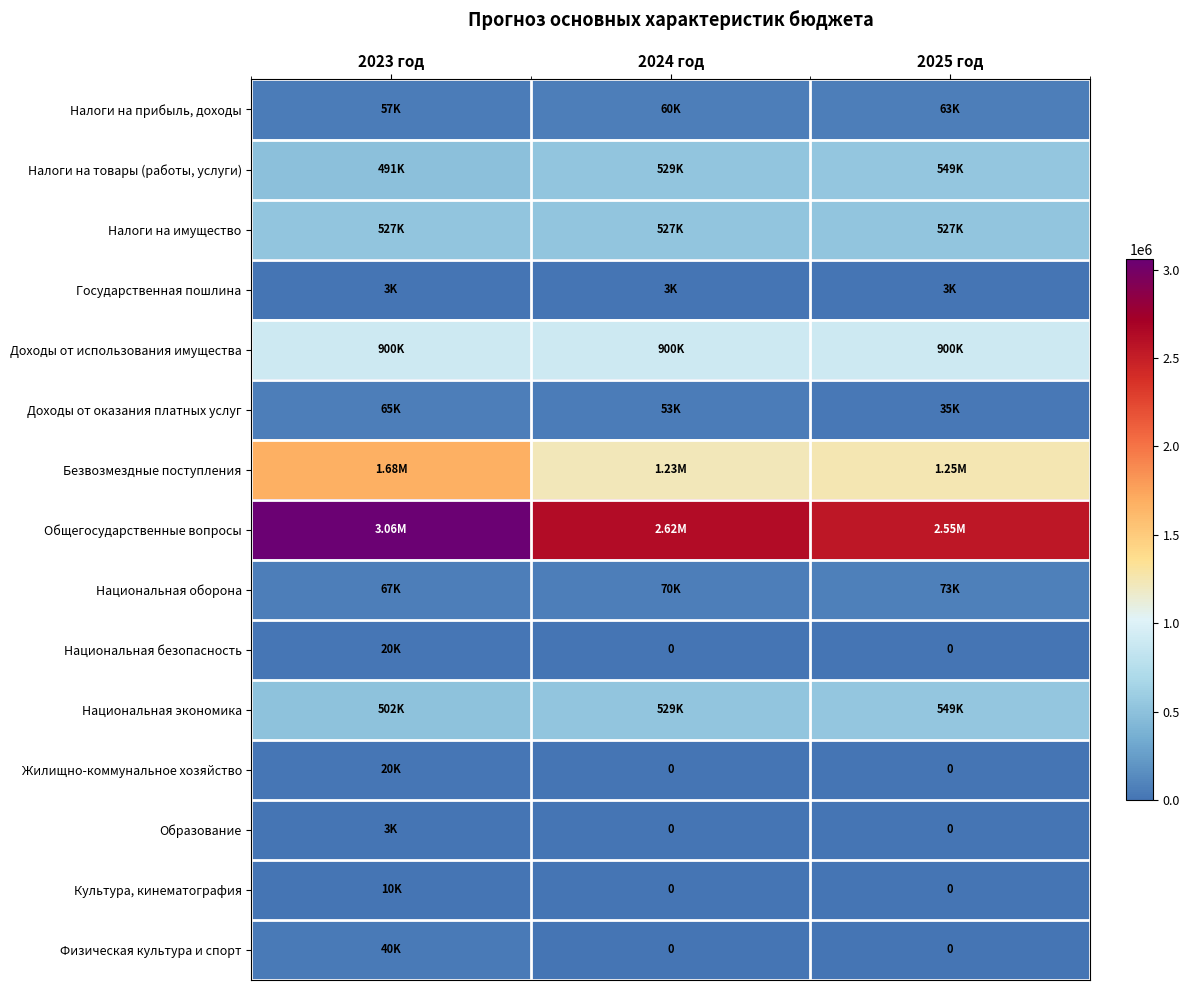

Is it true that Национальная безопасность equals 10696.2 at 2025 год?

False